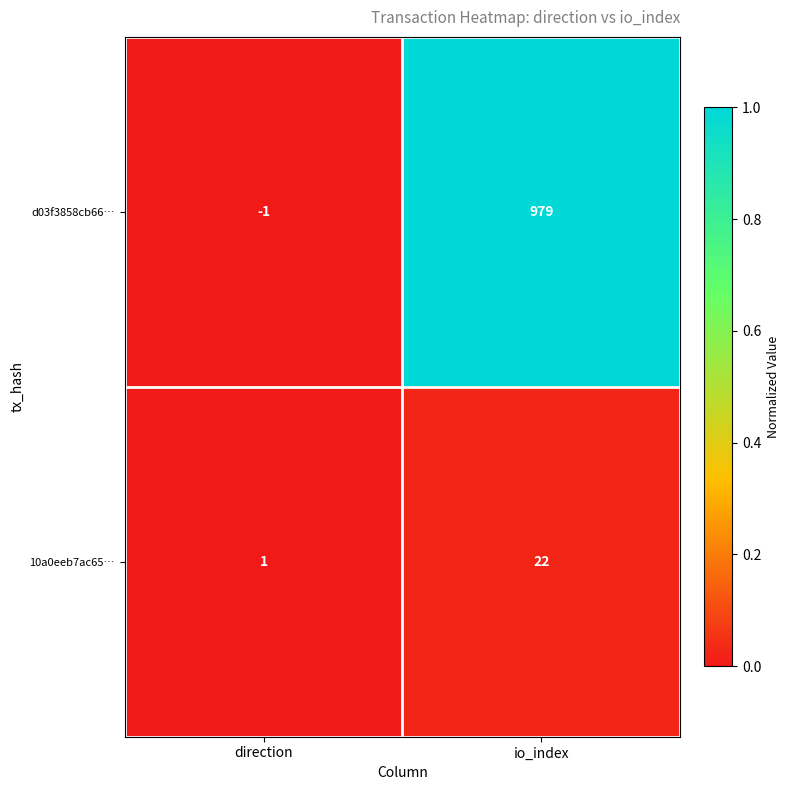

True or false: 10a0eeb7ac65… has a value of 6 at io_index.

False